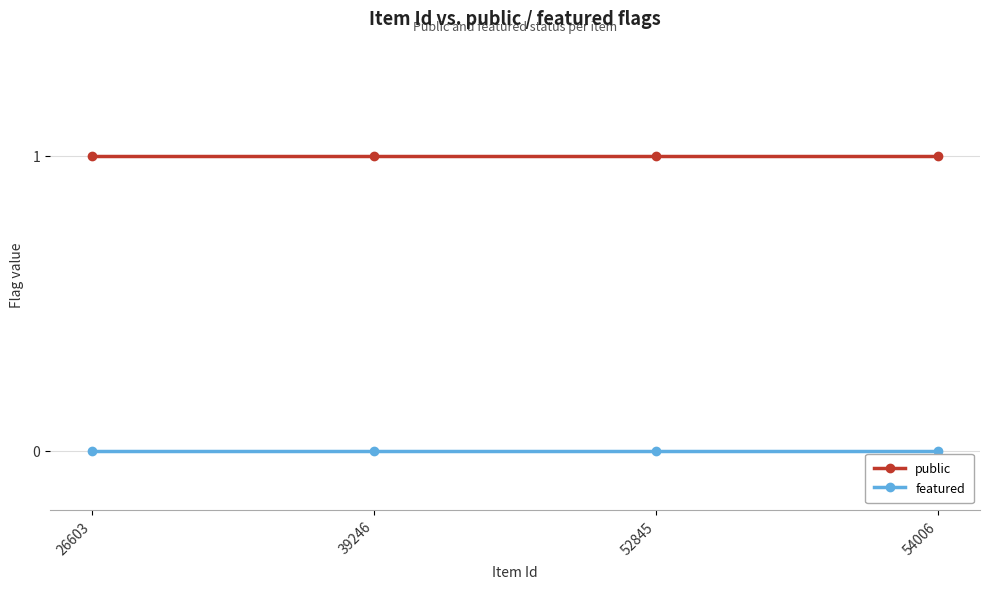

Reading right to left, transcribe all the data shown in this chart.

public: 1	1	1	1
featured: 0	0	0	0